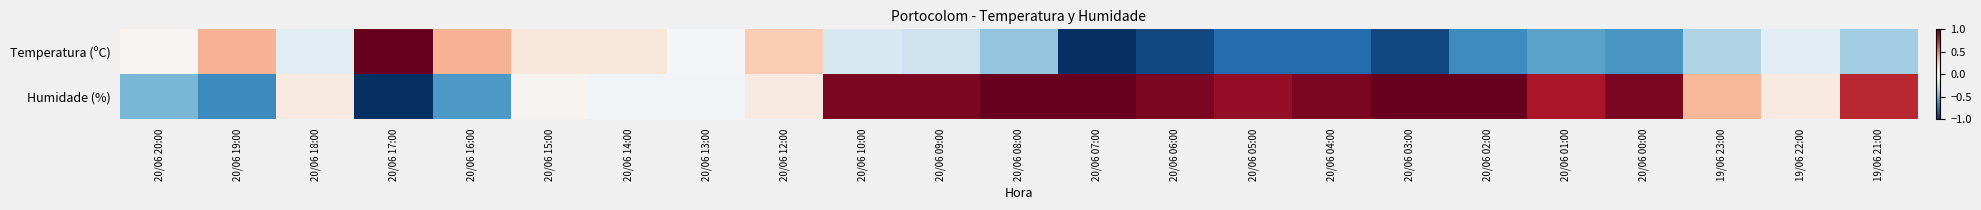

At how many categories does at least one series exceed 0?

22